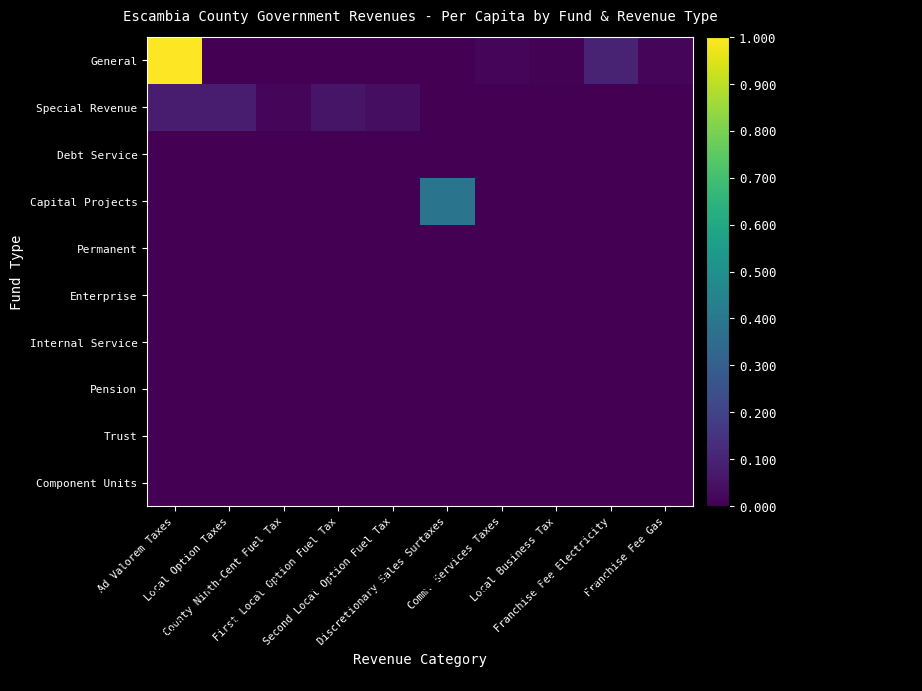

Reading right to left, transcribe all the data shown in this chart.

General: Franchise Fee Gas=0.0	Franchise Fee Electricity=0.1	Local Business Tax=0.0	Comm. Services Taxes=0.0	Discretionary Sales Surtaxes=0.0	Second Local Option Fuel Tax=0.0	First Local Option Fuel Tax=0.0	County Ninth-Cent Fuel Tax=0.0	Local Option Taxes=0.0	Ad Valorem Taxes=1.0
Special Revenue: Franchise Fee Gas=0.0	Franchise Fee Electricity=0.0	Local Business Tax=0.0	Comm. Services Taxes=0.0	Discretionary Sales Surtaxes=0.0	Second Local Option Fuel Tax=0.0	First Local Option Fuel Tax=0.1	County Ninth-Cent Fuel Tax=0.0	Local Option Taxes=0.1	Ad Valorem Taxes=0.1
Debt Service: Franchise Fee Gas=0.0	Franchise Fee Electricity=0.0	Local Business Tax=0.0	Comm. Services Taxes=0.0	Discretionary Sales Surtaxes=0.0	Second Local Option Fuel Tax=0.0	First Local Option Fuel Tax=0.0	County Ninth-Cent Fuel Tax=0.0	Local Option Taxes=0.0	Ad Valorem Taxes=0.0
Capital Projects: Franchise Fee Gas=0.0	Franchise Fee Electricity=0.0	Local Business Tax=0.0	Comm. Services Taxes=0.0	Discretionary Sales Surtaxes=0.4	Second Local Option Fuel Tax=0.0	First Local Option Fuel Tax=0.0	County Ninth-Cent Fuel Tax=0.0	Local Option Taxes=0.0	Ad Valorem Taxes=0.0
Permanent: Franchise Fee Gas=0.0	Franchise Fee Electricity=0.0	Local Business Tax=0.0	Comm. Services Taxes=0.0	Discretionary Sales Surtaxes=0.0	Second Local Option Fuel Tax=0.0	First Local Option Fuel Tax=0.0	County Ninth-Cent Fuel Tax=0.0	Local Option Taxes=0.0	Ad Valorem Taxes=0.0
Enterprise: Franchise Fee Gas=0.0	Franchise Fee Electricity=0.0	Local Business Tax=0.0	Comm. Services Taxes=0.0	Discretionary Sales Surtaxes=0.0	Second Local Option Fuel Tax=0.0	First Local Option Fuel Tax=0.0	County Ninth-Cent Fuel Tax=0.0	Local Option Taxes=0.0	Ad Valorem Taxes=0.0
Internal Service: Franchise Fee Gas=0.0	Franchise Fee Electricity=0.0	Local Business Tax=0.0	Comm. Services Taxes=0.0	Discretionary Sales Surtaxes=0.0	Second Local Option Fuel Tax=0.0	First Local Option Fuel Tax=0.0	County Ninth-Cent Fuel Tax=0.0	Local Option Taxes=0.0	Ad Valorem Taxes=0.0
Pension: Franchise Fee Gas=0.0	Franchise Fee Electricity=0.0	Local Business Tax=0.0	Comm. Services Taxes=0.0	Discretionary Sales Surtaxes=0.0	Second Local Option Fuel Tax=0.0	First Local Option Fuel Tax=0.0	County Ninth-Cent Fuel Tax=0.0	Local Option Taxes=0.0	Ad Valorem Taxes=0.0
Trust: Franchise Fee Gas=0.0	Franchise Fee Electricity=0.0	Local Business Tax=0.0	Comm. Services Taxes=0.0	Discretionary Sales Surtaxes=0.0	Second Local Option Fuel Tax=0.0	First Local Option Fuel Tax=0.0	County Ninth-Cent Fuel Tax=0.0	Local Option Taxes=0.0	Ad Valorem Taxes=0.0
Component Units: Franchise Fee Gas=0.0	Franchise Fee Electricity=0.0	Local Business Tax=0.0	Comm. Services Taxes=0.0	Discretionary Sales Surtaxes=0.0	Second Local Option Fuel Tax=0.0	First Local Option Fuel Tax=0.0	County Ninth-Cent Fuel Tax=0.0	Local Option Taxes=0.0	Ad Valorem Taxes=0.0